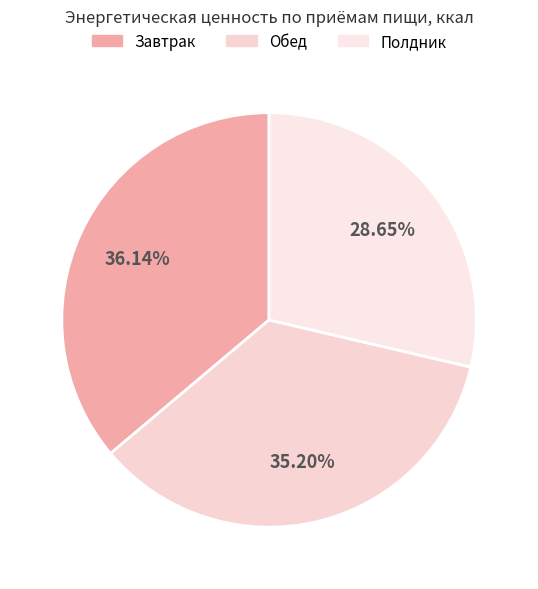

What is the smallest slice in the pie chart?

Полдник